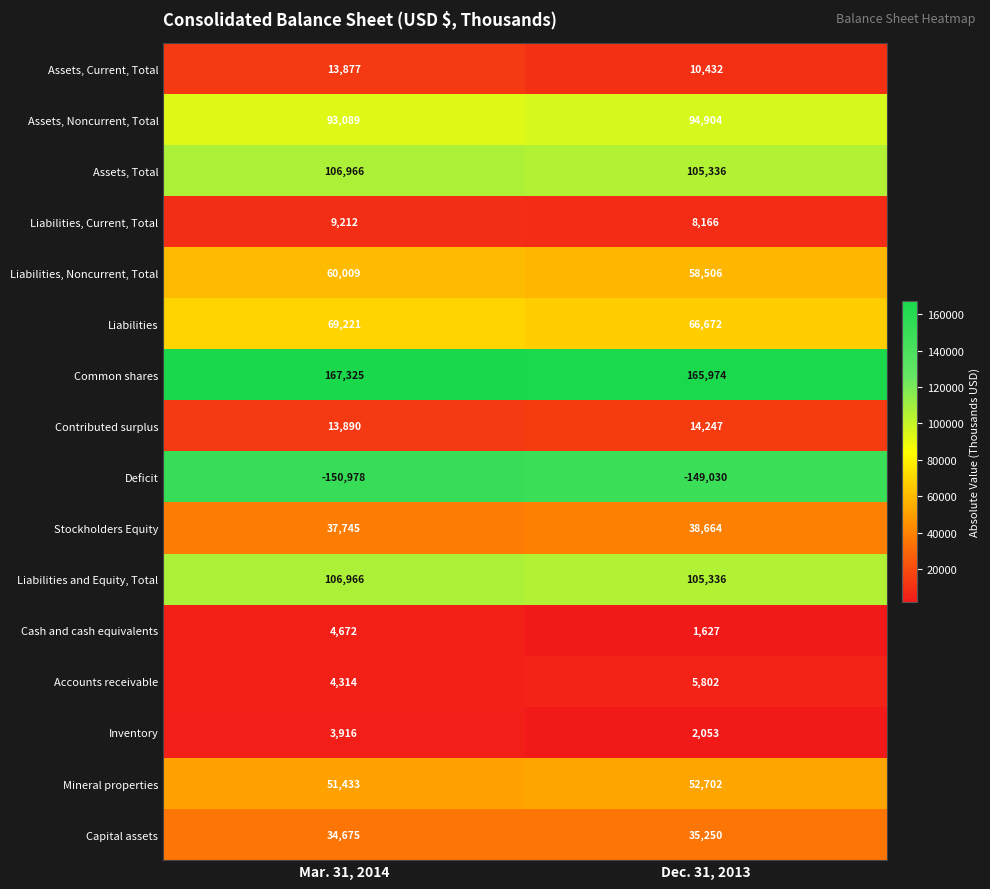

Which series has the largest range (max minus min)?

Assets, Current, Total